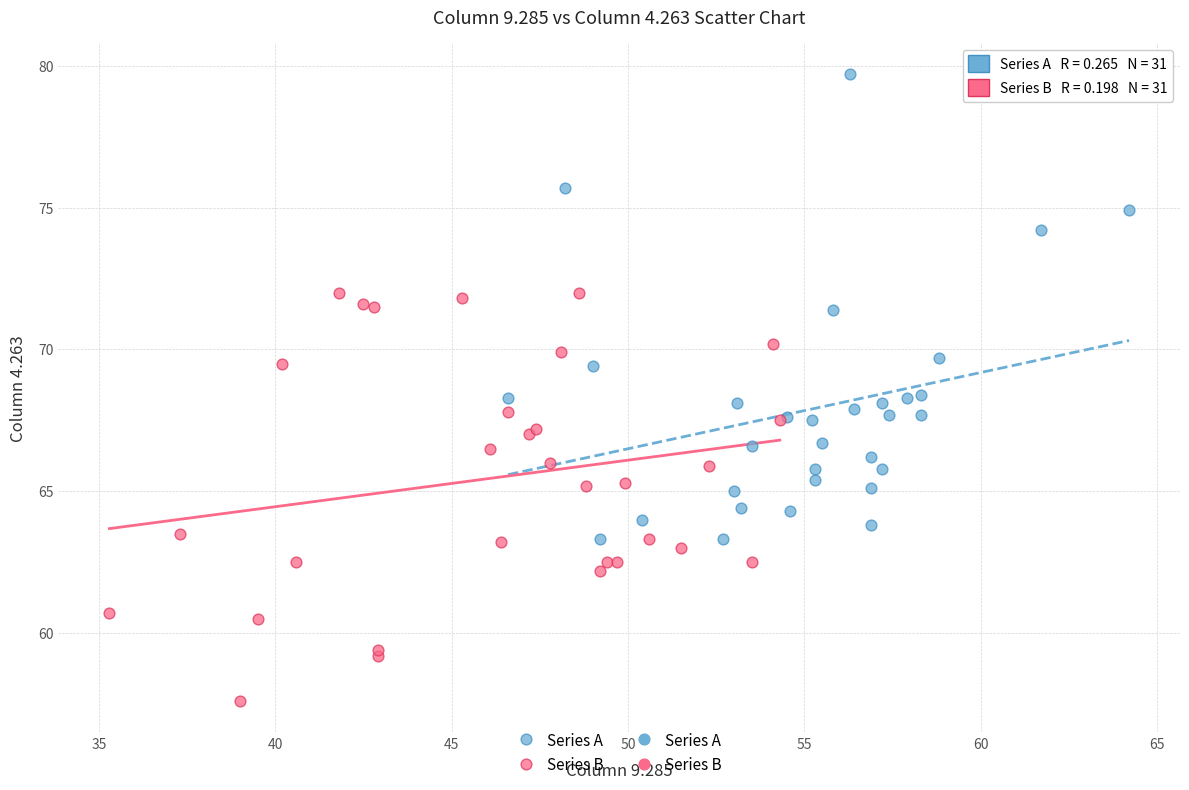

Which series has the largest Y range (max minus min)?

Series A